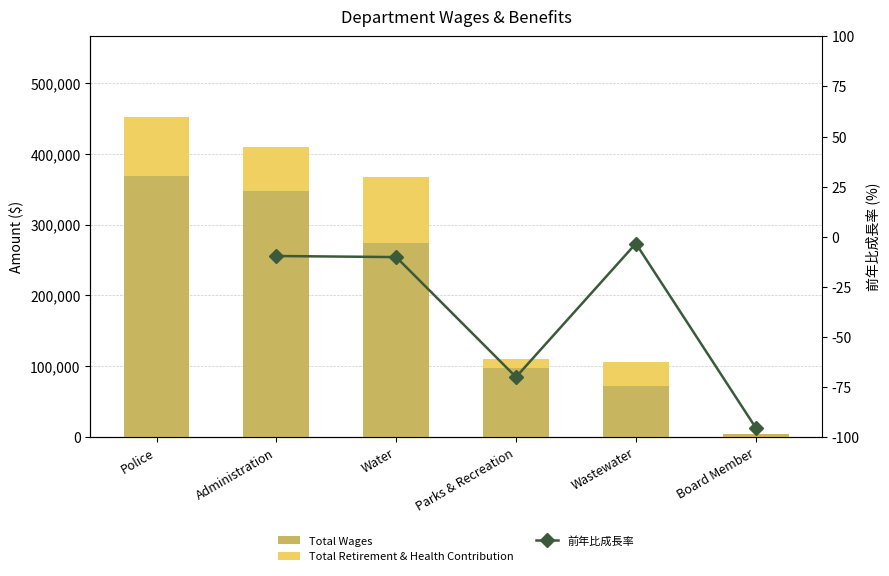

Does the chart contain stacked bars?

No